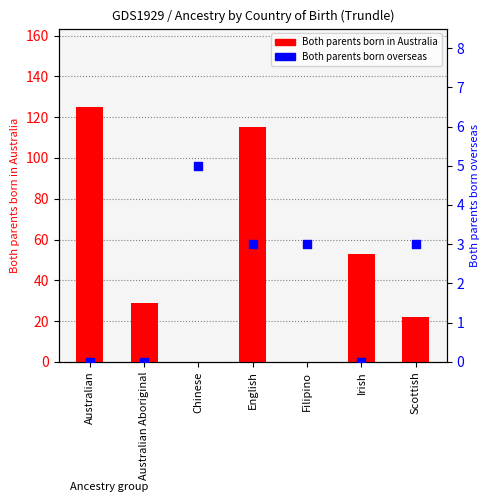

Which series has the largest total across all categories?

Both parents born in Australia